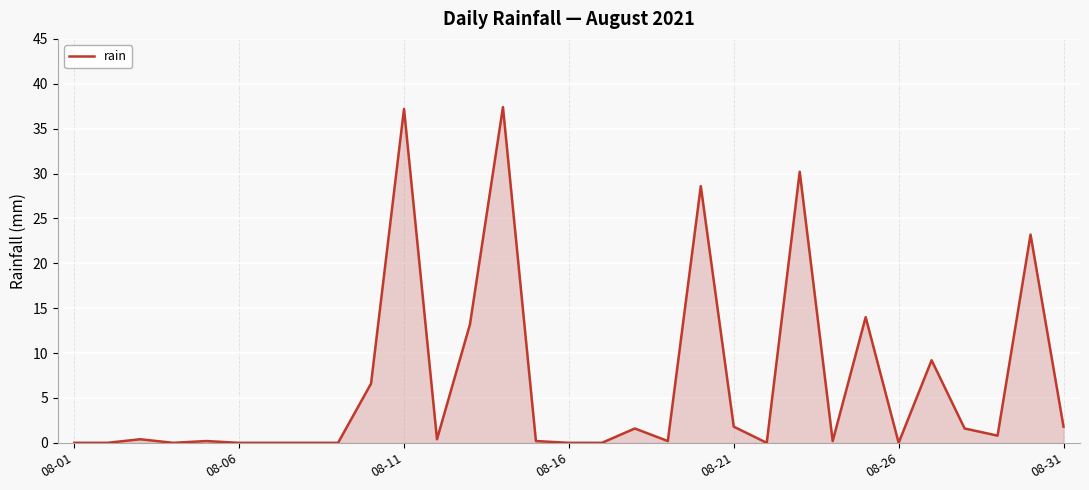

What is the difference between the maximum and minimum values?

37.4